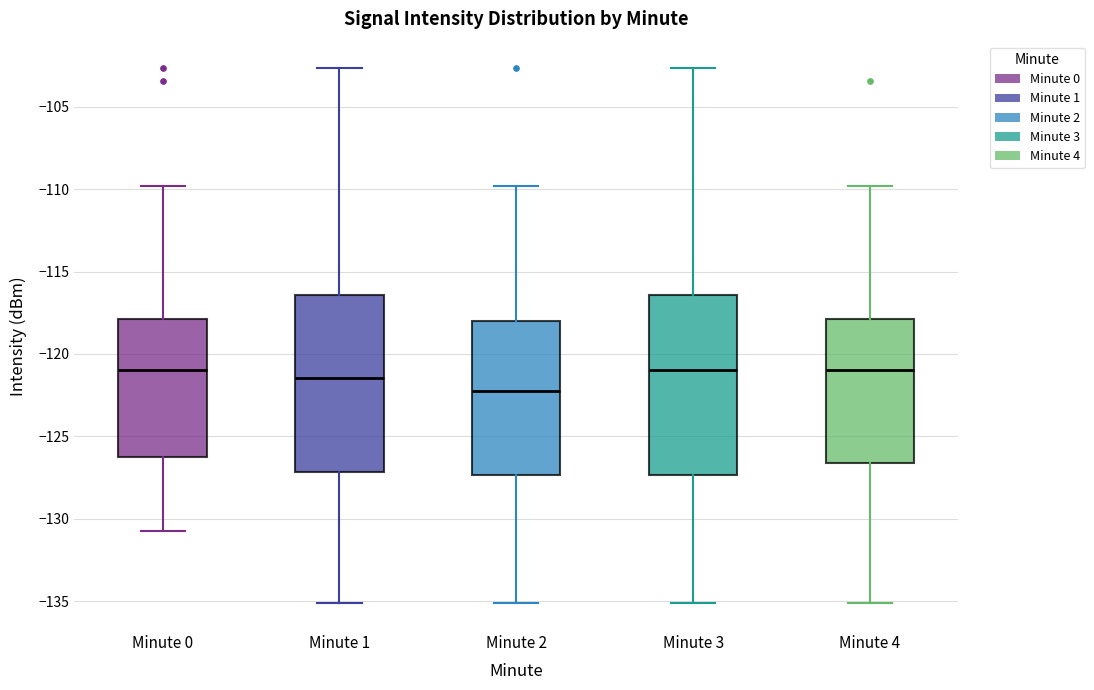

Where does the median line of the box for Minute 0 sit on the y-axis? The values are not printed on the chart, so give them approximately, as read against the axis.

-121.0